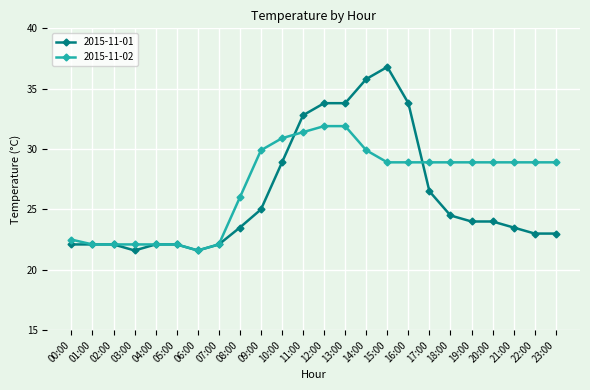

What is the label of the 5th point from the right?

19:00